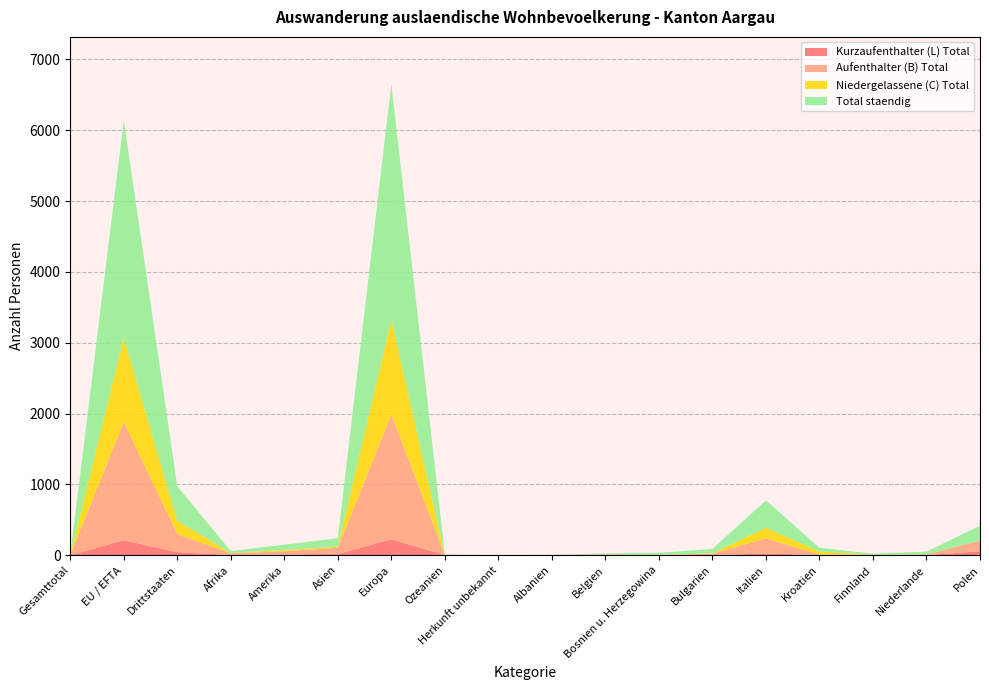

Reading left to right, list all the values displayed in this chart.

Kurzaufenthalter (L) Total: 0	211	43	3	10	15	225	1	0	1	0	0	1	23	2	0	0	55
Aufenthalter (B) Total: 0	1670	253	23	45	88	1763	2	0	2	12	3	19	214	8	8	9	149
Niedergelassene (C) Total: 0	1188	190	3	19	17	1338	1	0	0	0	3	7	150	42	0	1	4
Total staendig: 0	3069	486	29	74	120	3326	6	0	2	13	28	61	387	52	14	40	208